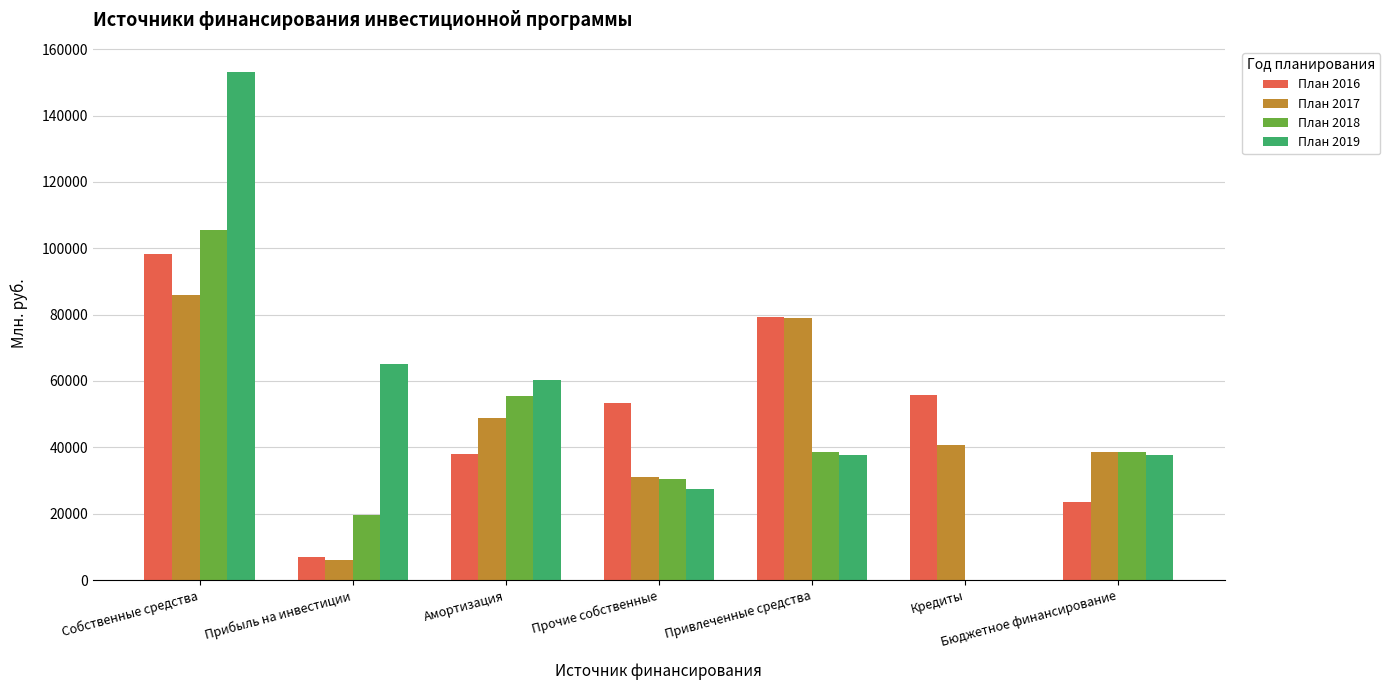

What is the sum of all План 2017 values?

330206.6